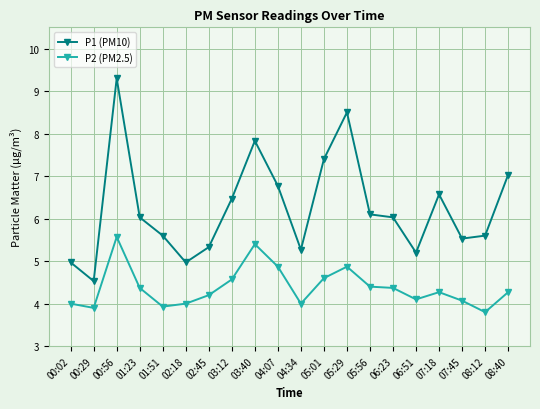

True or false: P2 (PM2.5) has a value of 6.0 at 05:01.

False